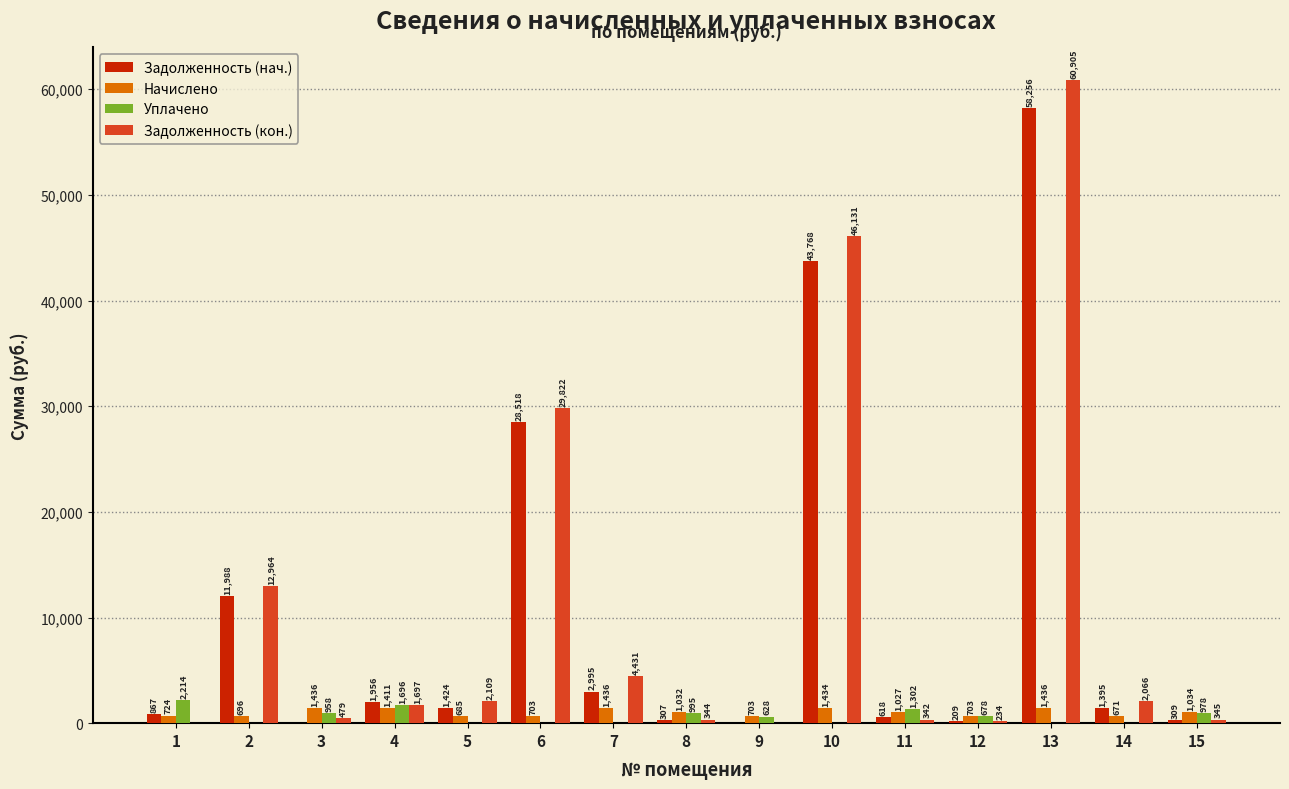

Read the Уплачено value at 15.

977.8